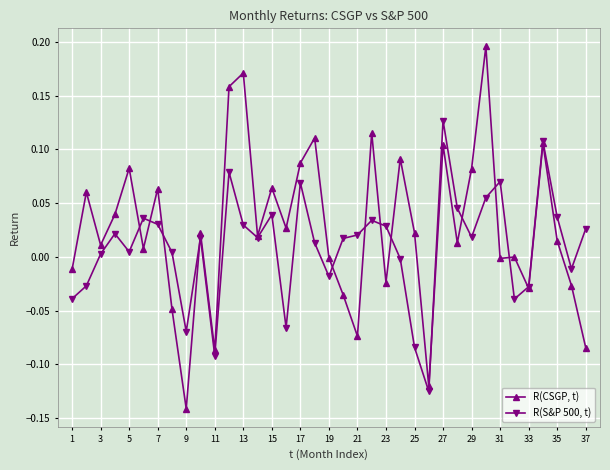

How many interior local valleys does the R(S&P 500, t) series have?

10